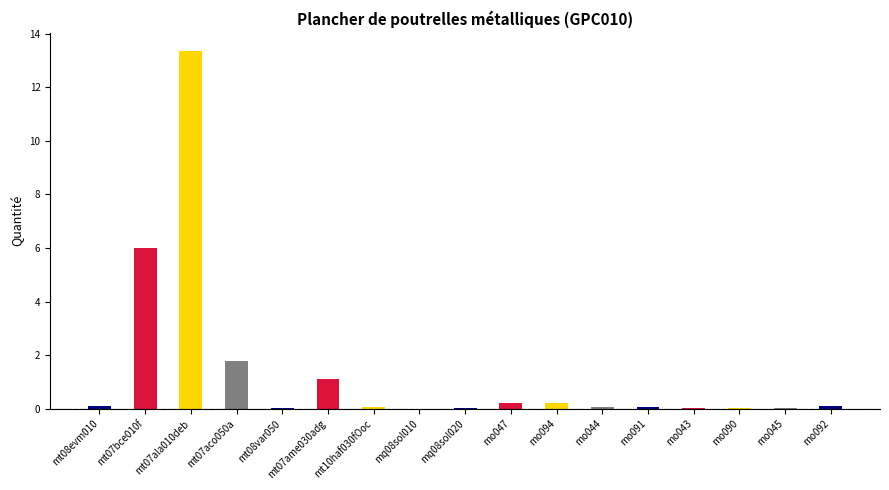

How many categories are shown in the chart?

17